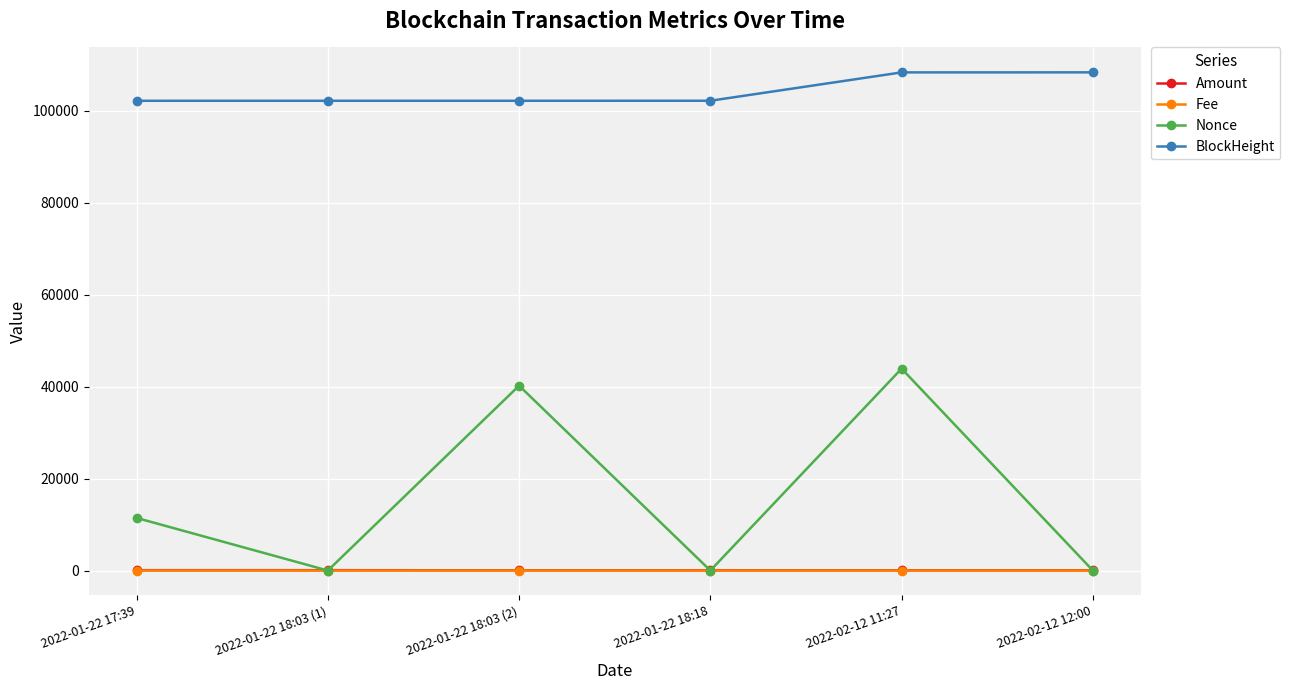

How many distinct data groups are displayed?

4